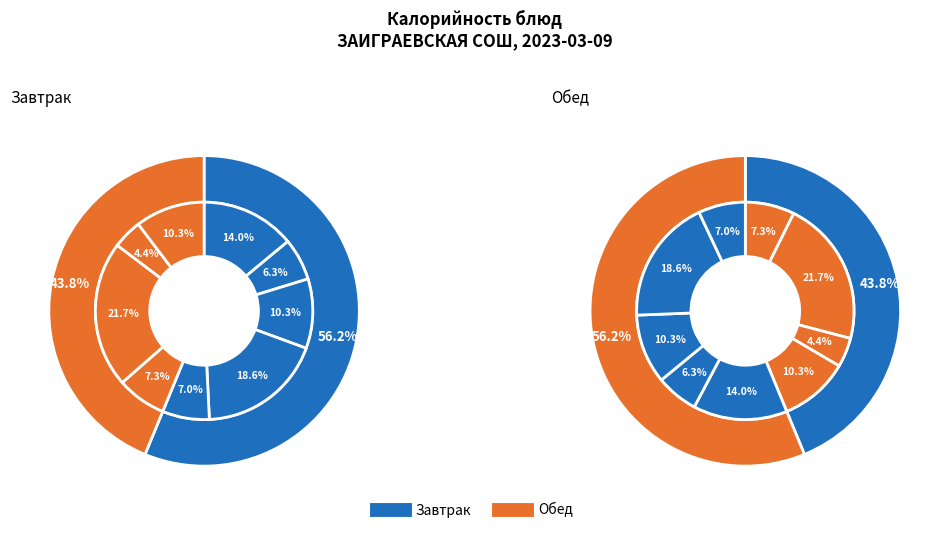

The Ватрушка с повидлом slice represents 10% of the pie. True or false?

False